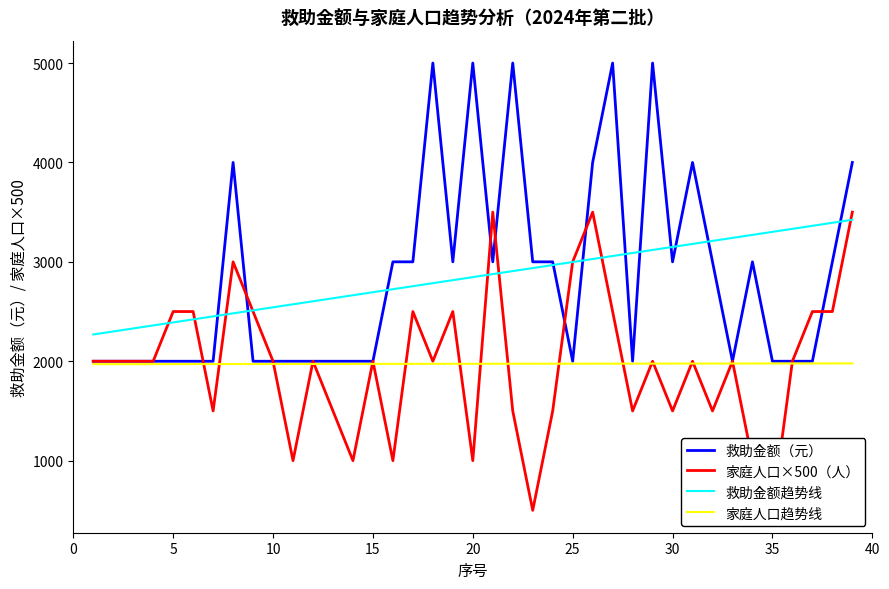

The 家庭人口（人） series shows 1199 at 33. True or false?

False